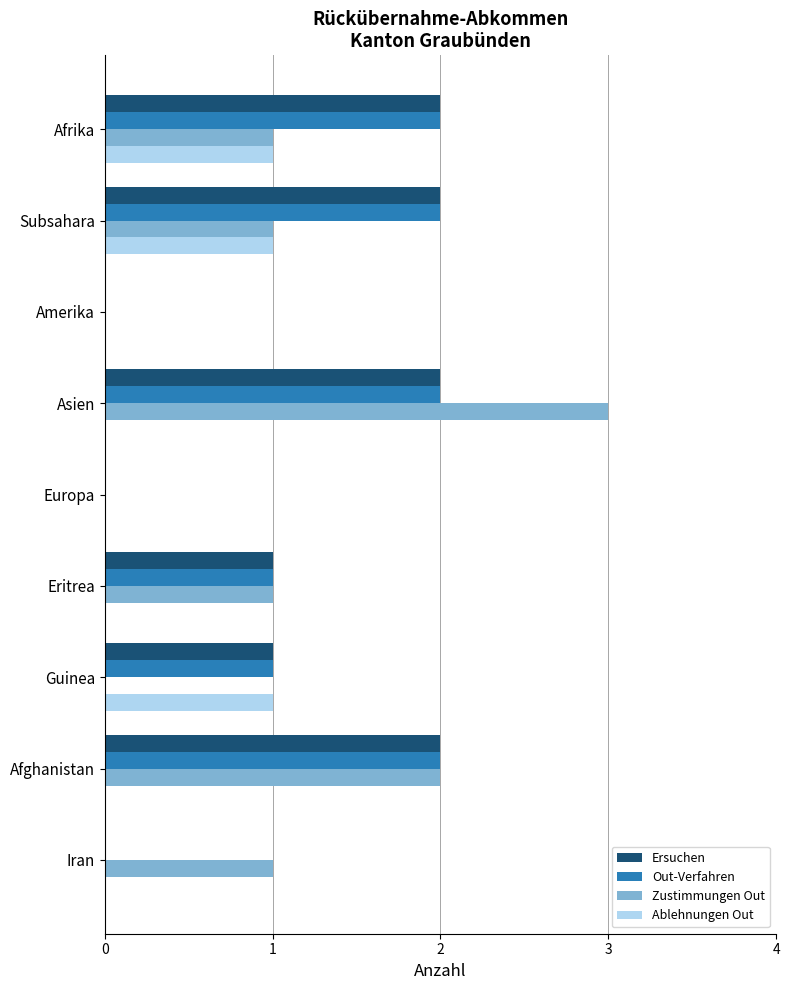

What is the sum of all Out-Verfahren values?

10